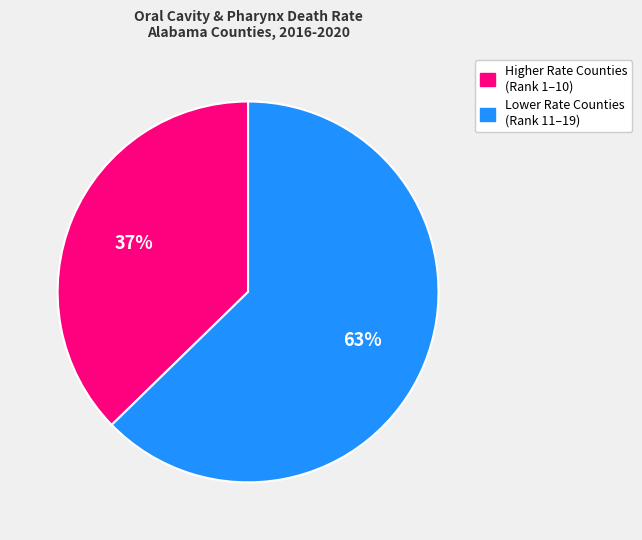

How many slices are in this pie chart?

2